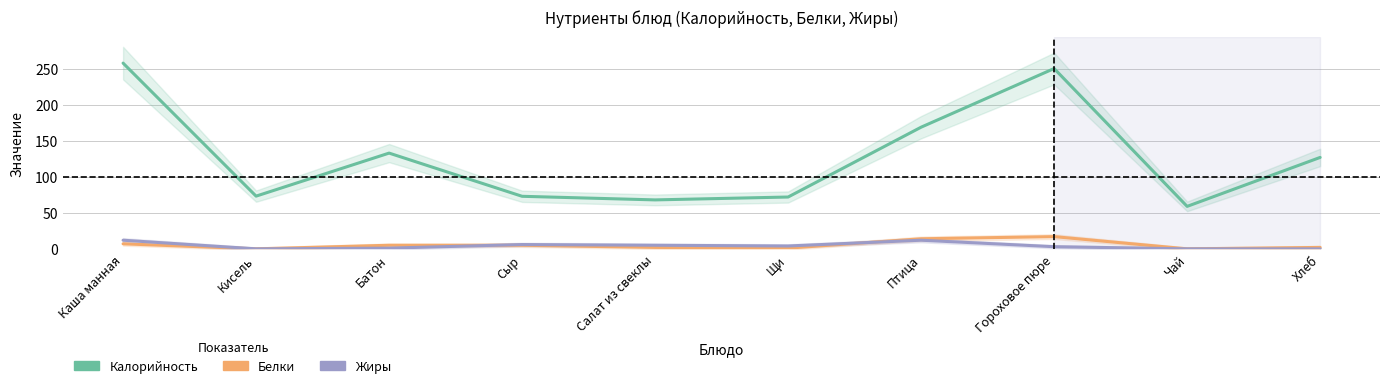

True or false: Жиры has a value of 12.0 at Каша манная.

True